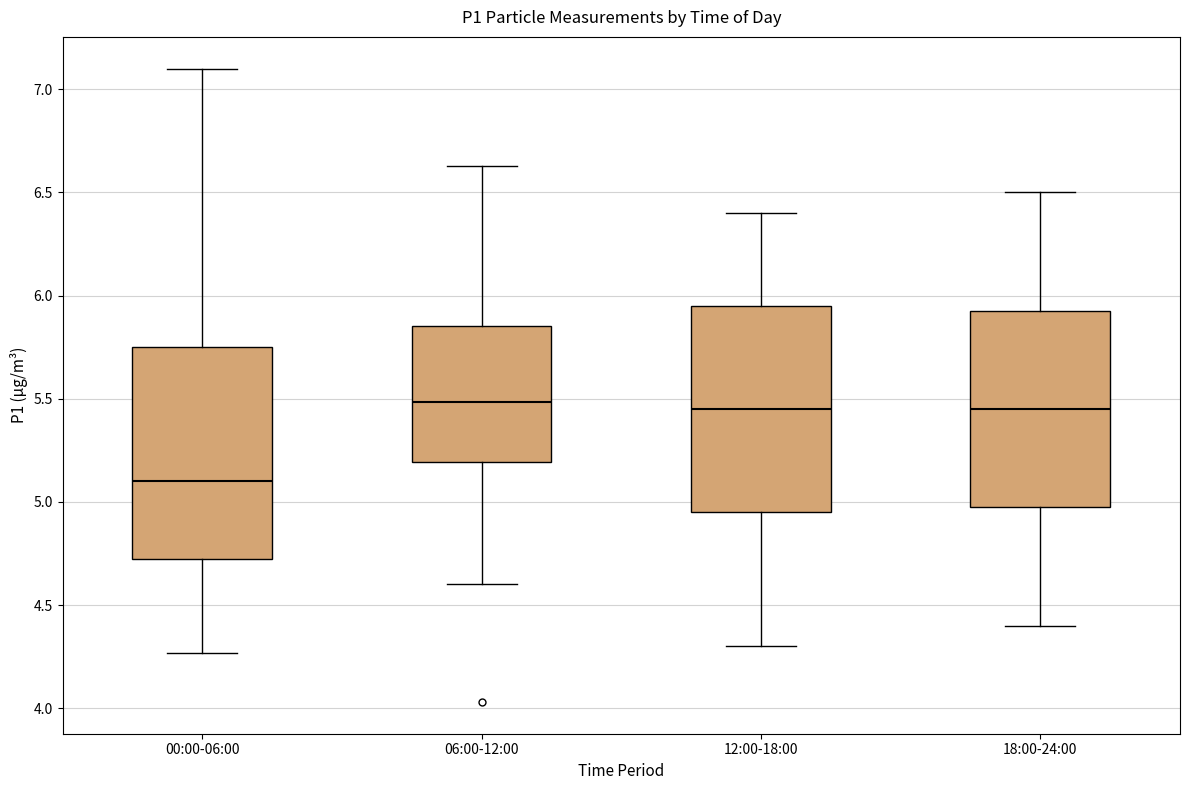

Reading left to right, transcribe this box plot: for each box, give where its median line is, the range the box spans, and where its two whiskers end, as read against the y-axis. The values are not printed on the chart, so give them approximately, as read against the axis.

00:00-06:00: median 5.10, box 4.75 to 5.75, whiskers 4.25 to 7.10
06:00-12:00: median 5.50, box 5.20 to 5.85, whiskers 4.60 to 6.65
12:00-18:00: median 5.45, box 4.95 to 5.95, whiskers 4.30 to 6.40
18:00-24:00: median 5.45, box 5.00 to 5.95, whiskers 4.40 to 6.50